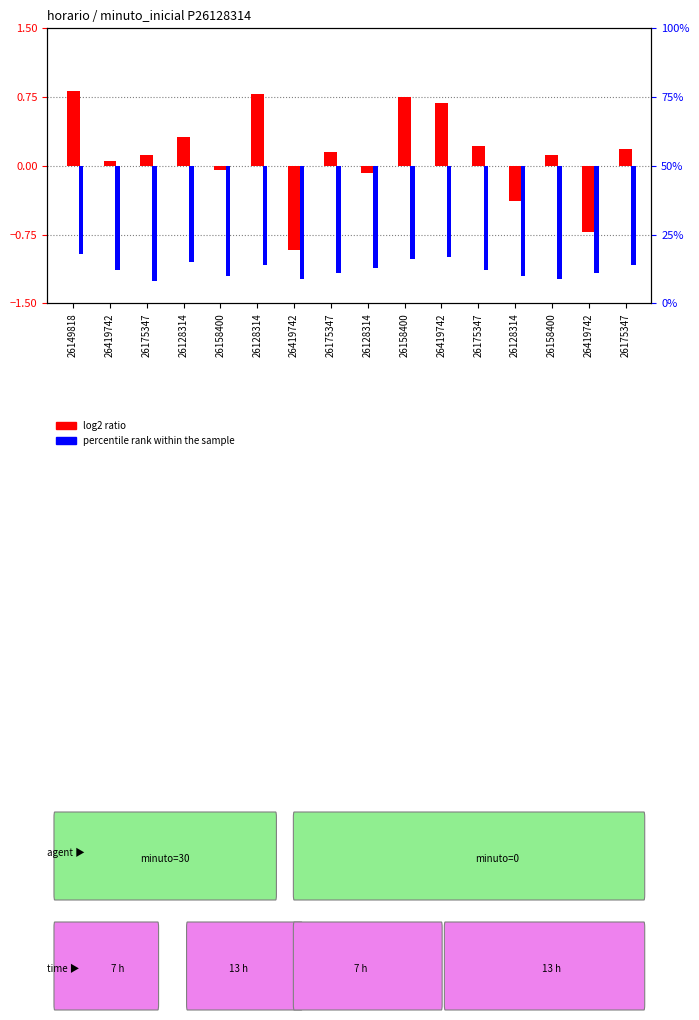

How many values in the log2 ratio series are below 0?

5